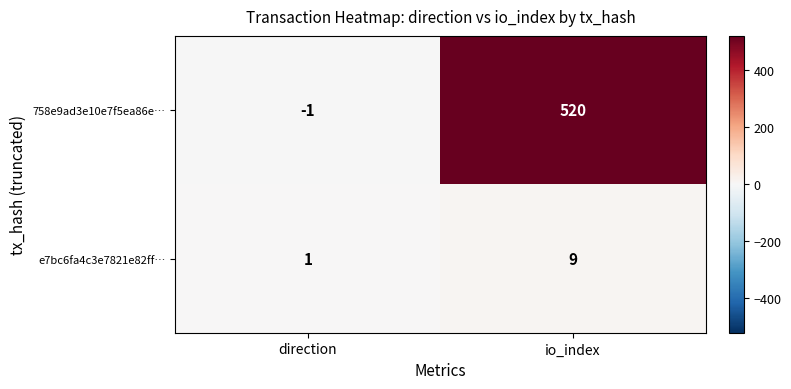

Rank the series at direction from lowest to highest value.

758e9ad3e10e7f5ea86e…, e7bc6fa4c3e7821e82ff…